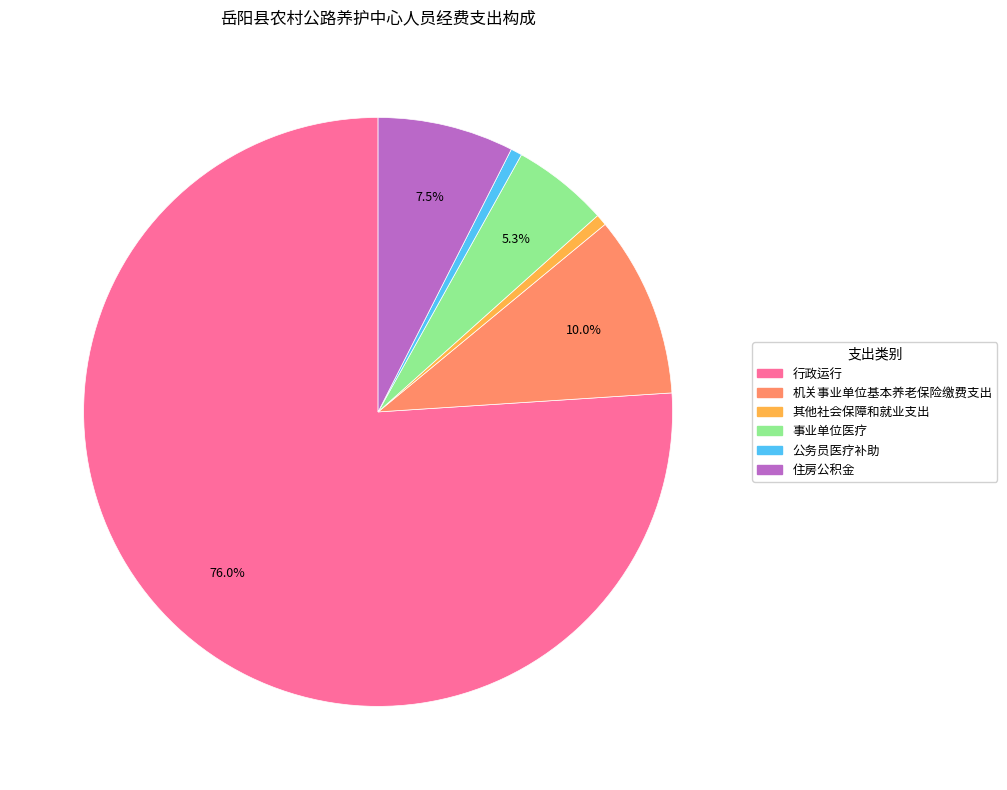

Does any single category account for the majority?

Yes